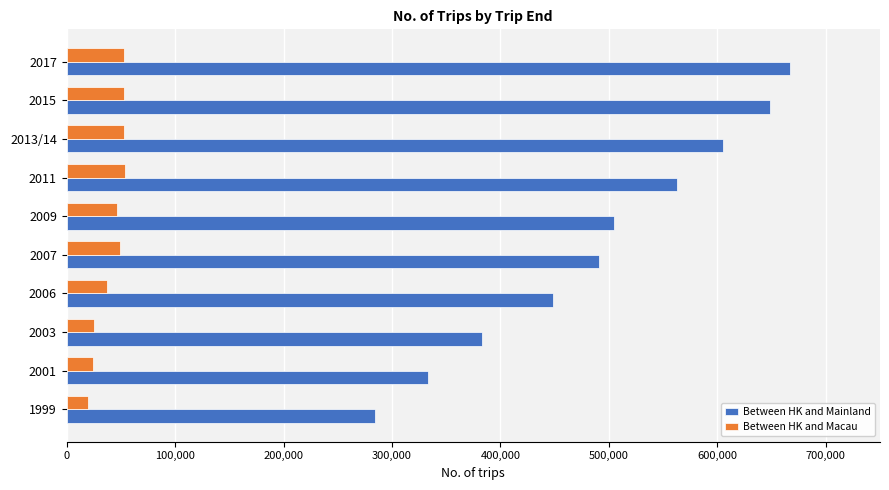

What is the difference between the highest and lowest values at 1999?

265000